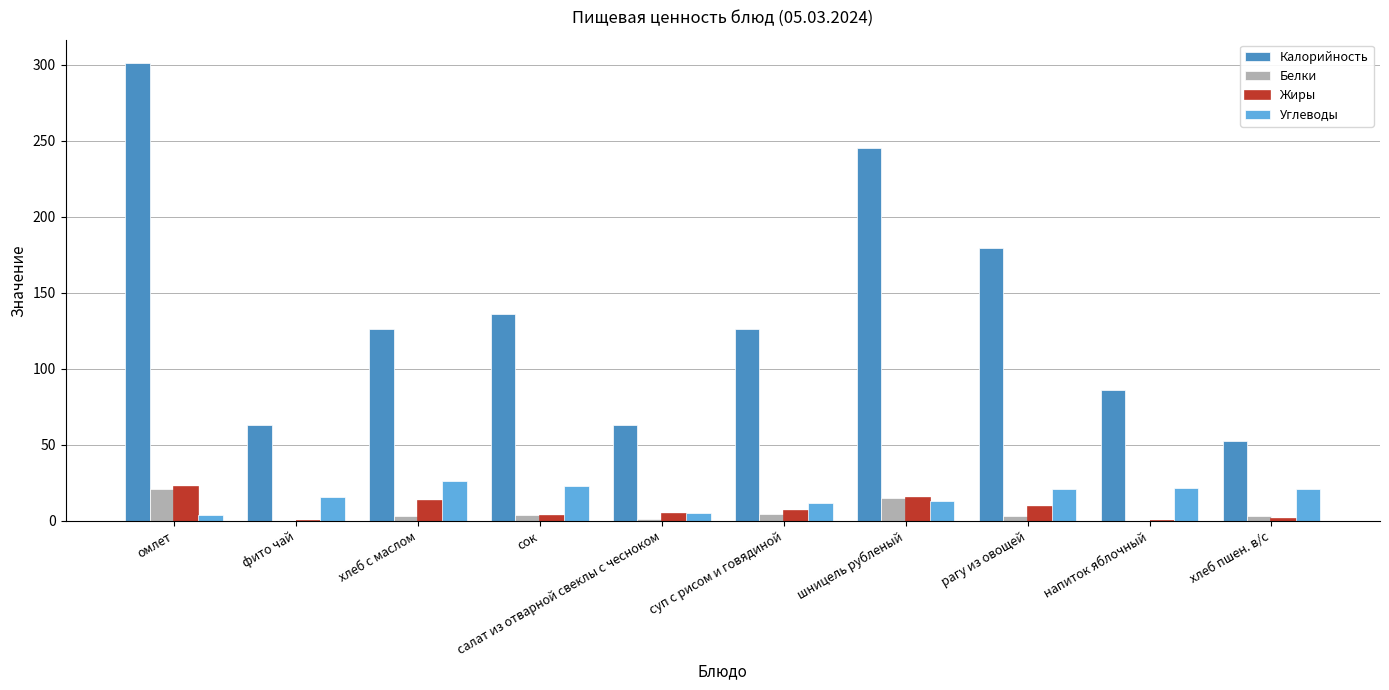

Which series has the largest total across all categories?

Калорийность